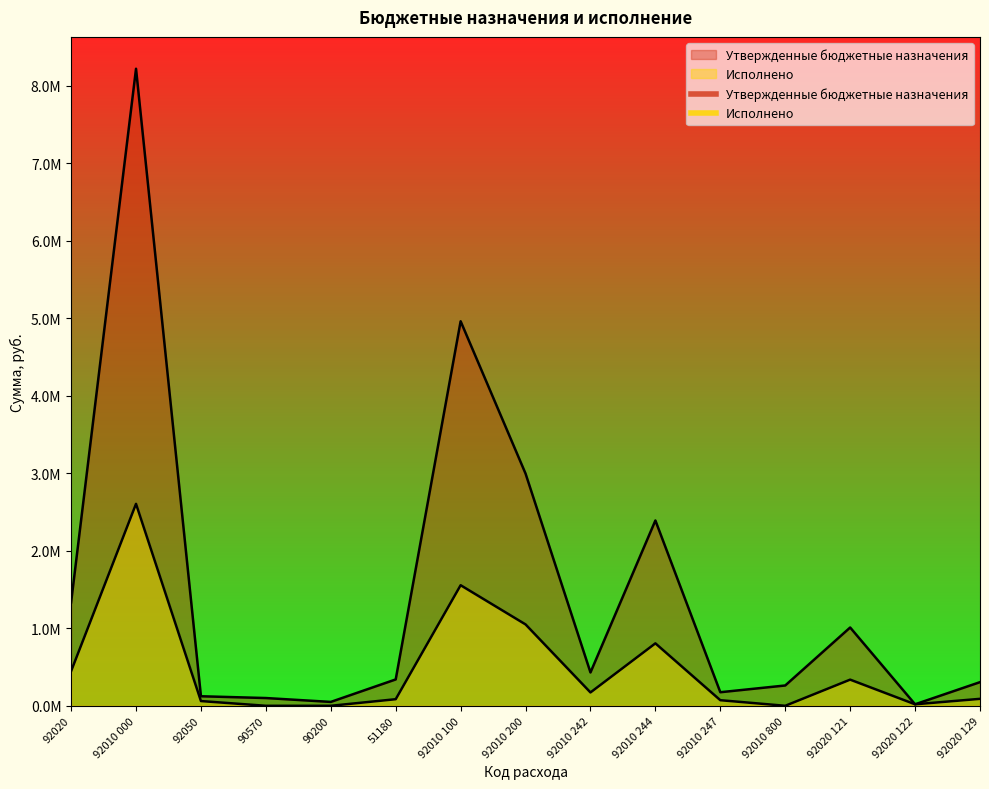

True or false: Утвержденные бюджетные назначения has a value of 50000.0 at 90200.

True